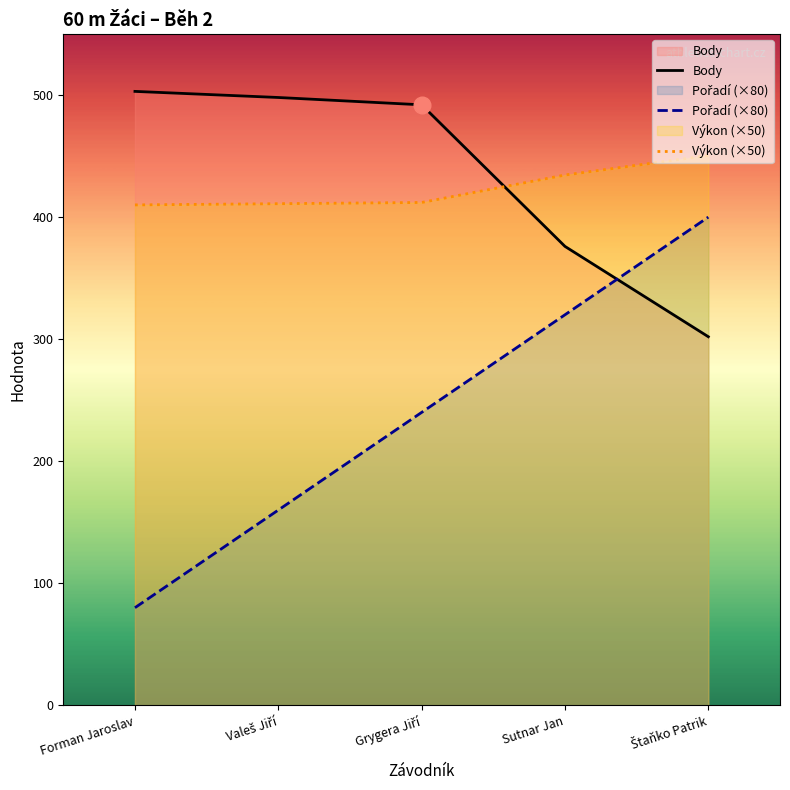

The Pořadí (×80) series shows 400.0 at Štaňko Patrik. True or false?

True